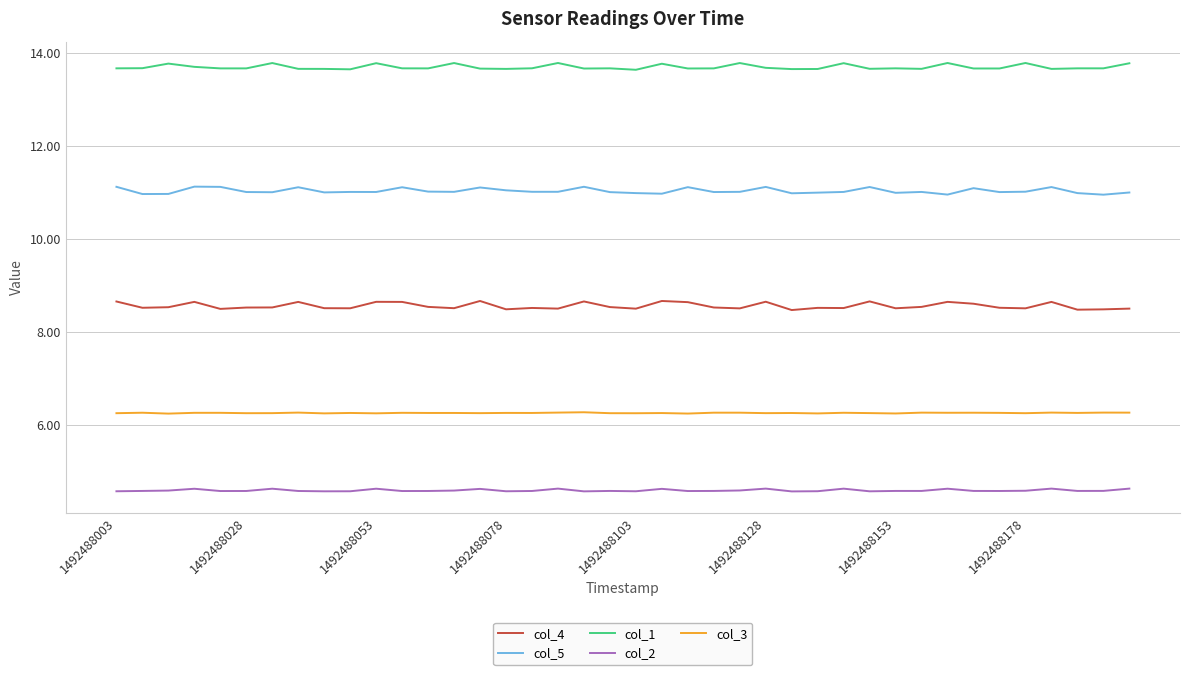

Which series has the largest range (max minus min)?

col_4